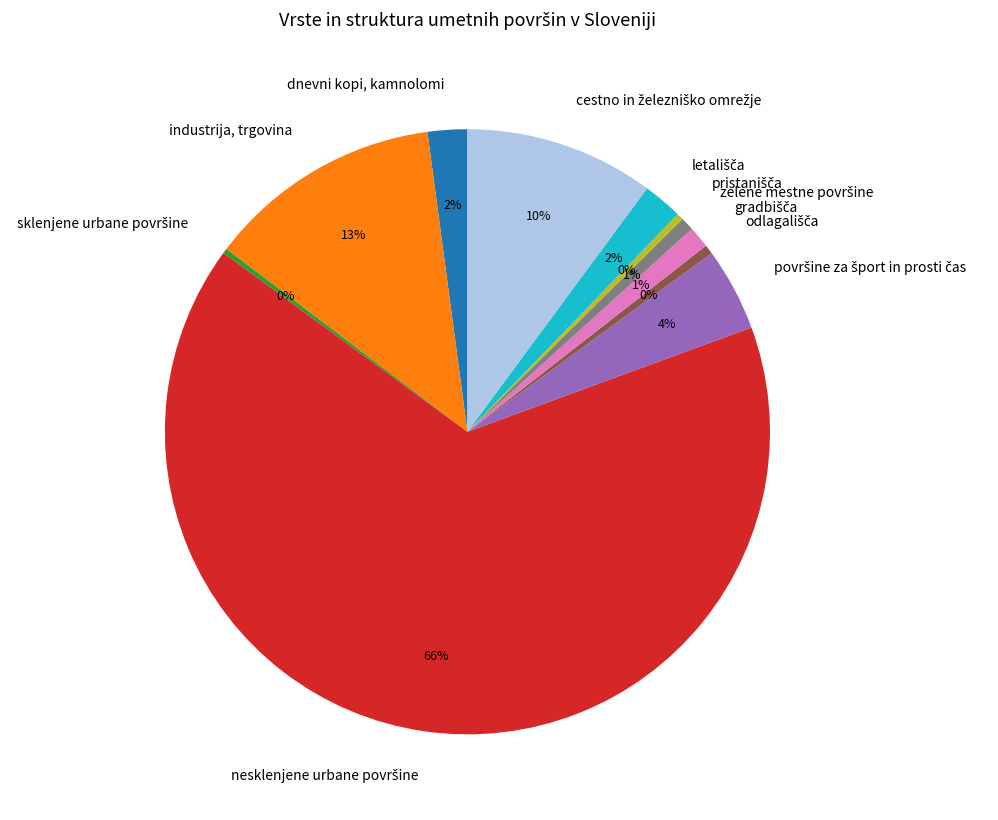

To the nearest percent, what is the average slice percentage?

9%